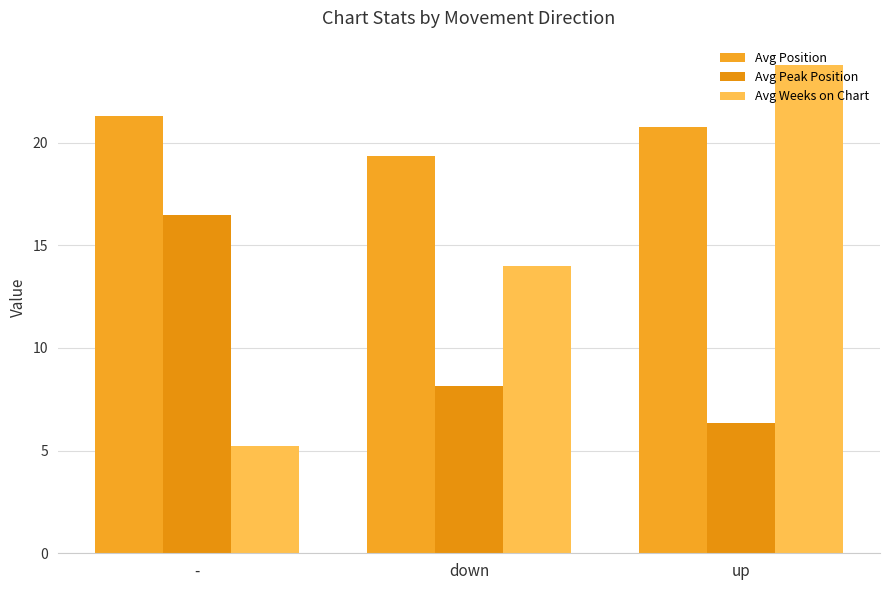

The value of Avg Peak Position at - is 5.8. True or false?

False